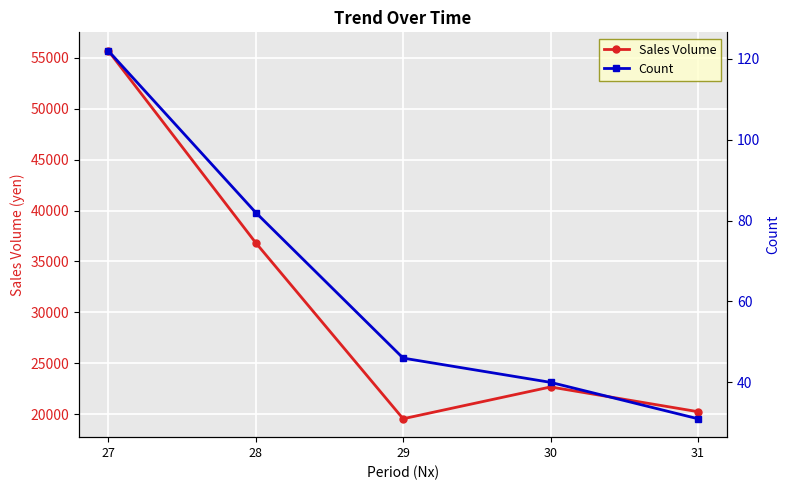

What is the greatest value displayed?

55706